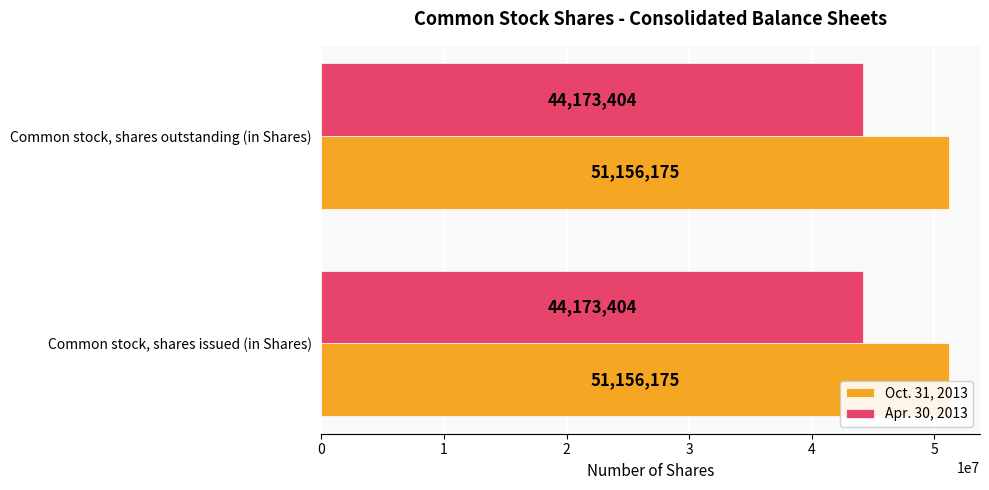

How many distinct data groups are displayed?

2